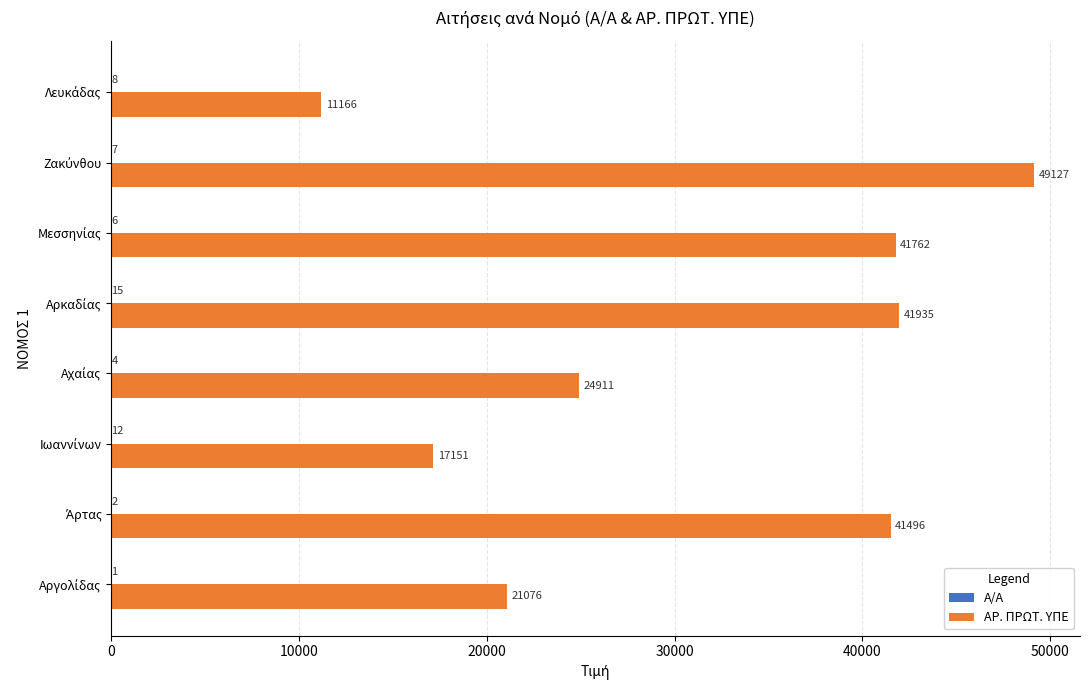

What is the sum of all ΑΡ. ΠΡΩΤ. ΥΠΕ values?

248624